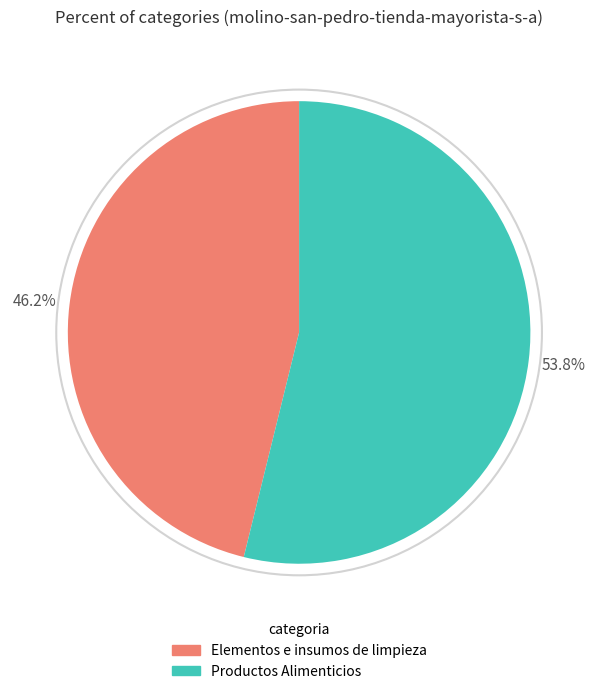

What percentage do Productos Alimenticios and Elementos e insumos de limpieza together represent?

100.0%